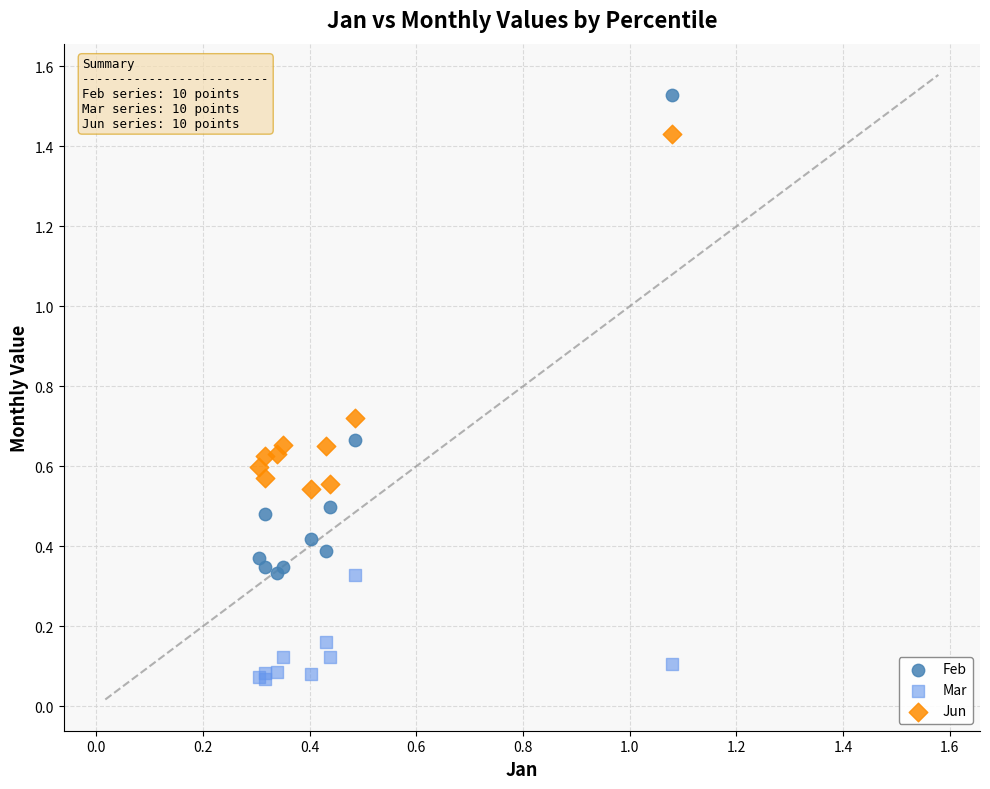

Which series reaches the maximum Y coordinate?

Feb